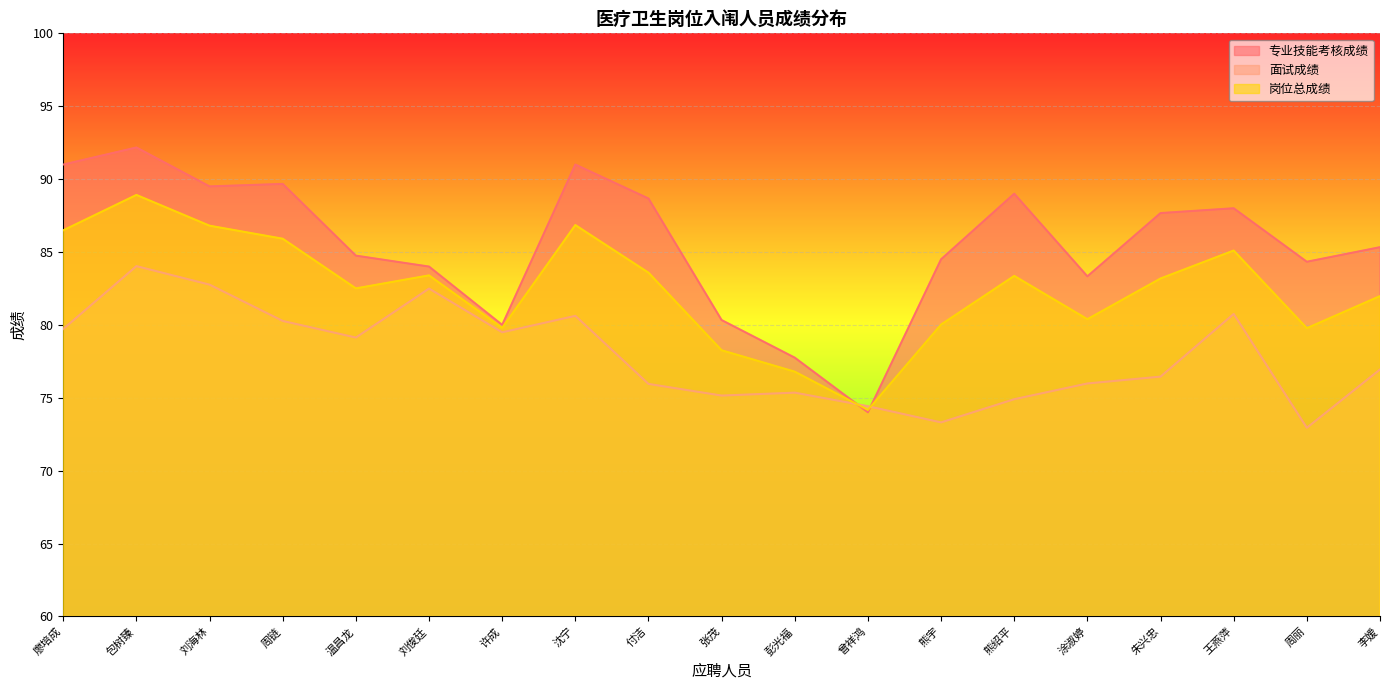

What is the difference between the maximum and minimum values in the 专业技能考核成绩 series?

18.2